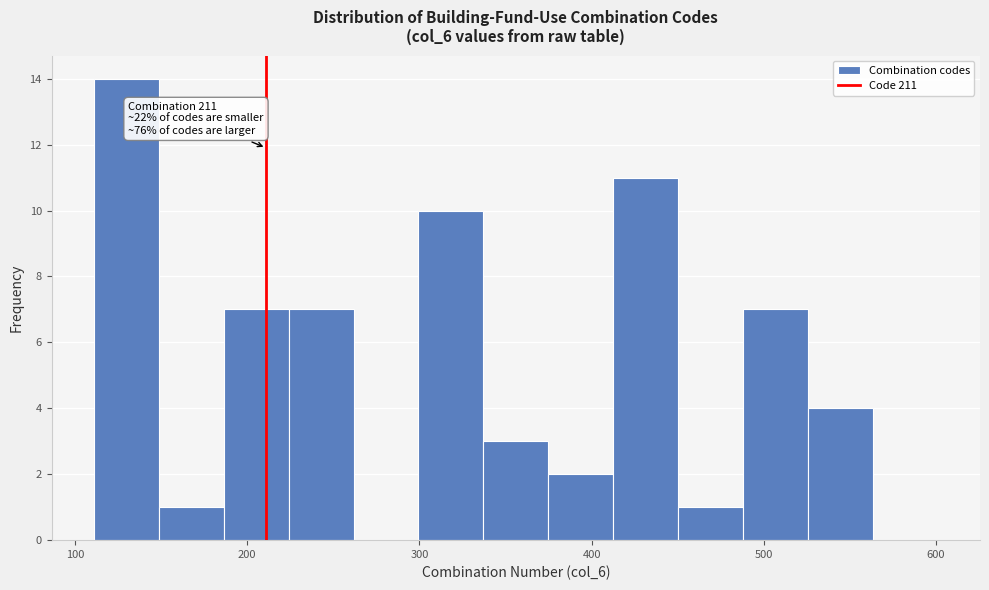

Around what value on the x-axis is the tallest bar? Give the approximate position of its centre, as read against the axis.

130